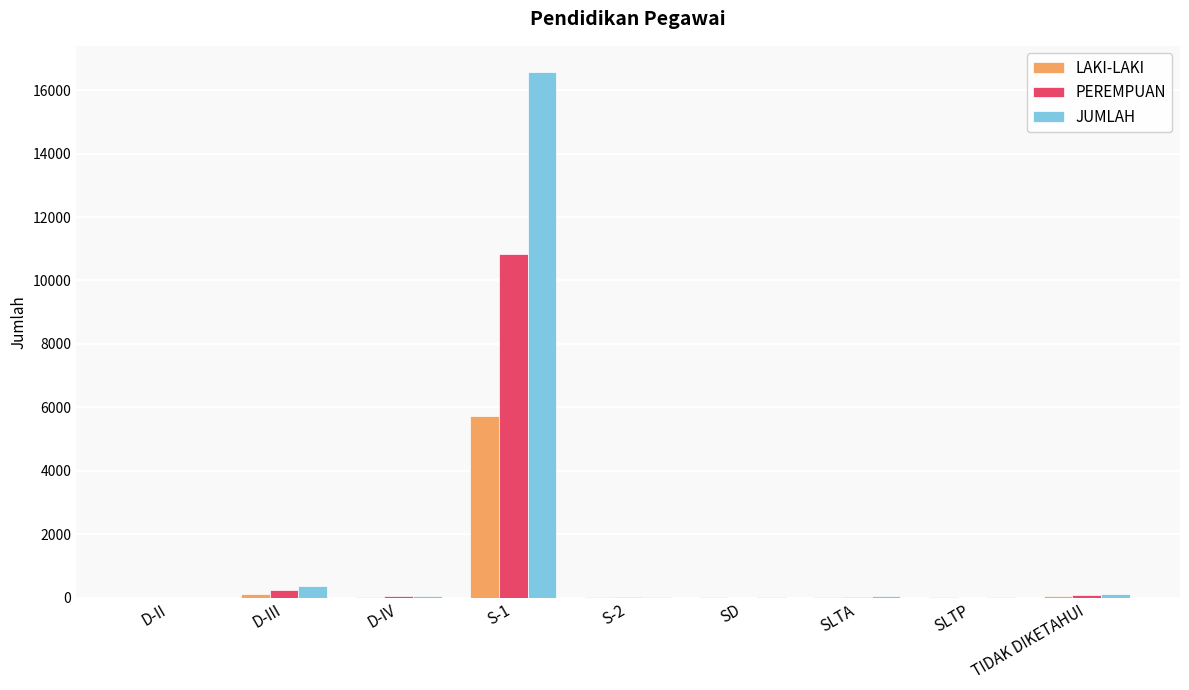

What is the sum of all PEREMPUAN values?

11246